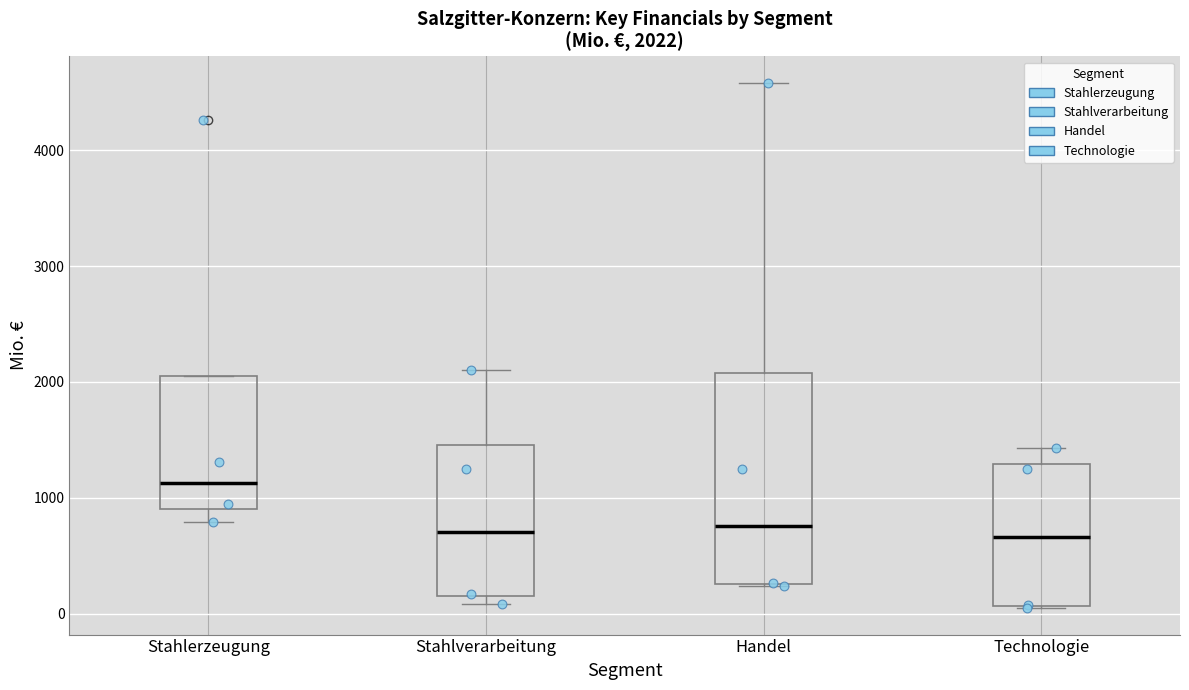

Comparing the boxes themselves (not the whiskers), which one is the tallest?

Handel